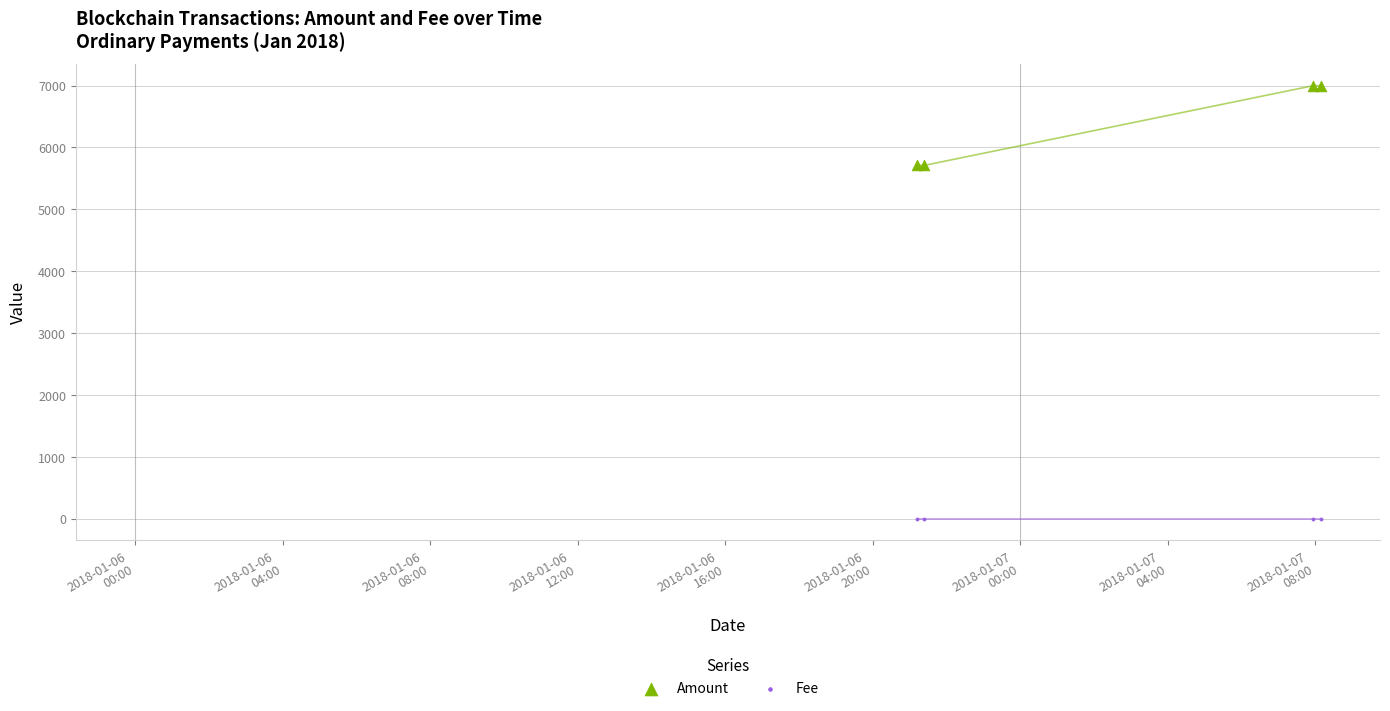

Which series reaches the maximum Y coordinate?

Amount